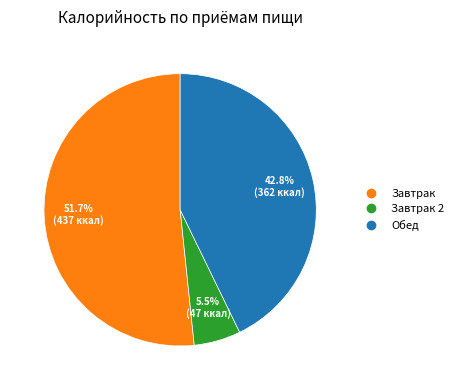

Is there a majority slice in this chart?

Yes